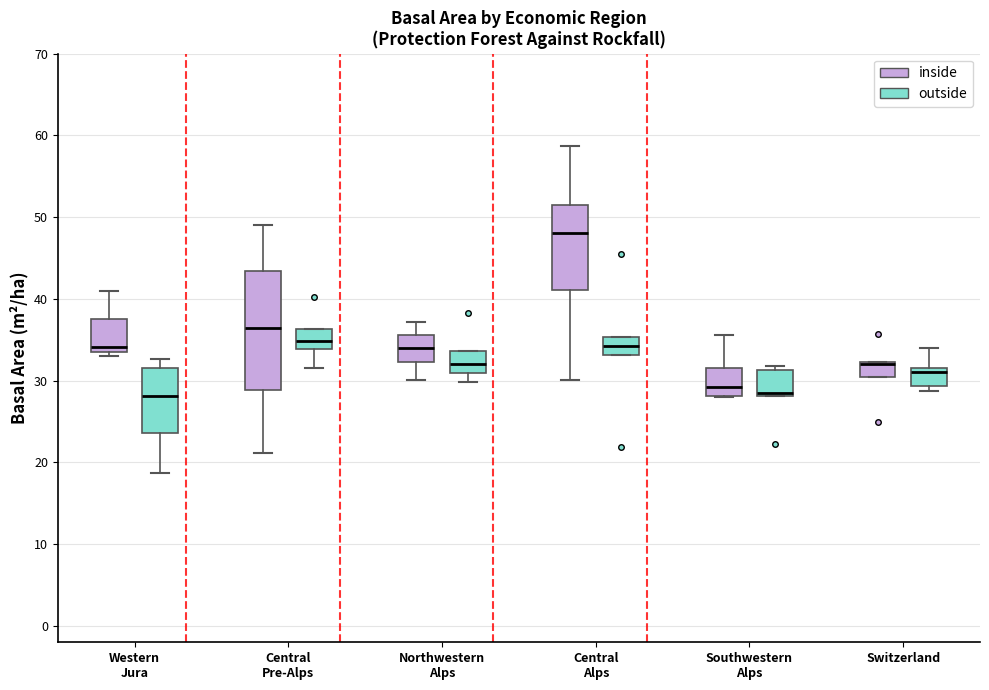

Where does the median line of the box for Switzerland (outside) sit on the y-axis? The values are not printed on the chart, so give them approximately, as read against the axis.

31